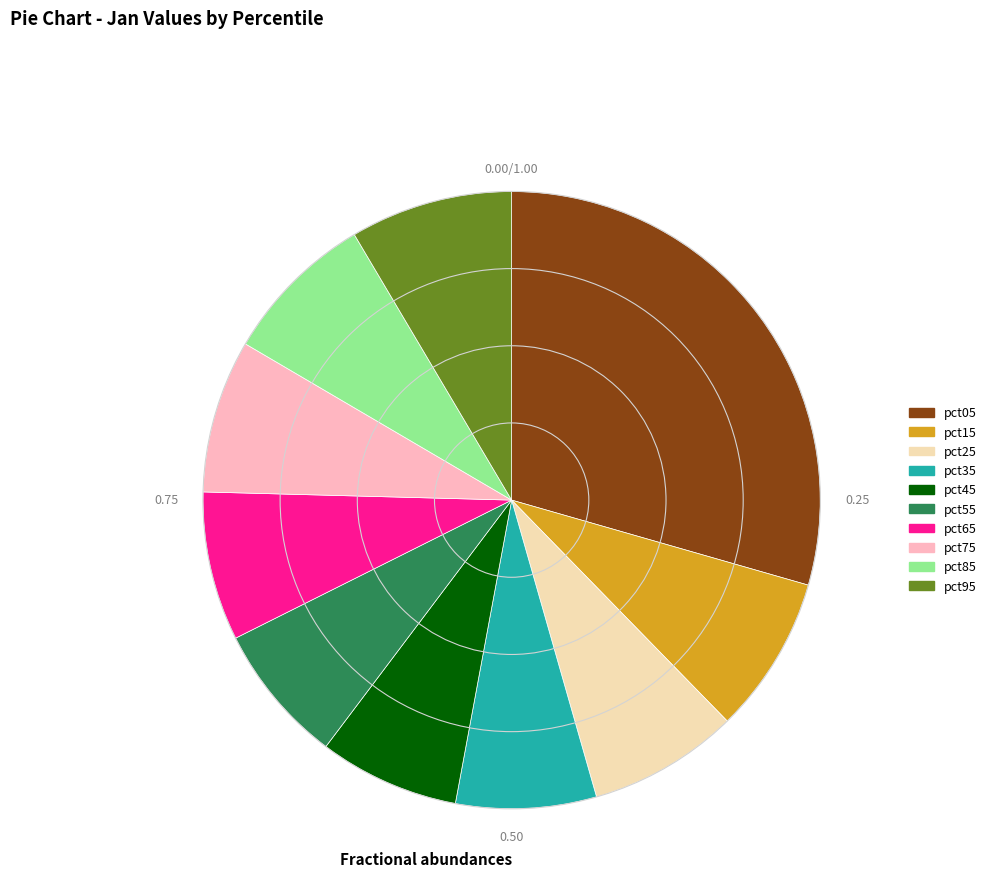

Is there a majority slice in this chart?

No